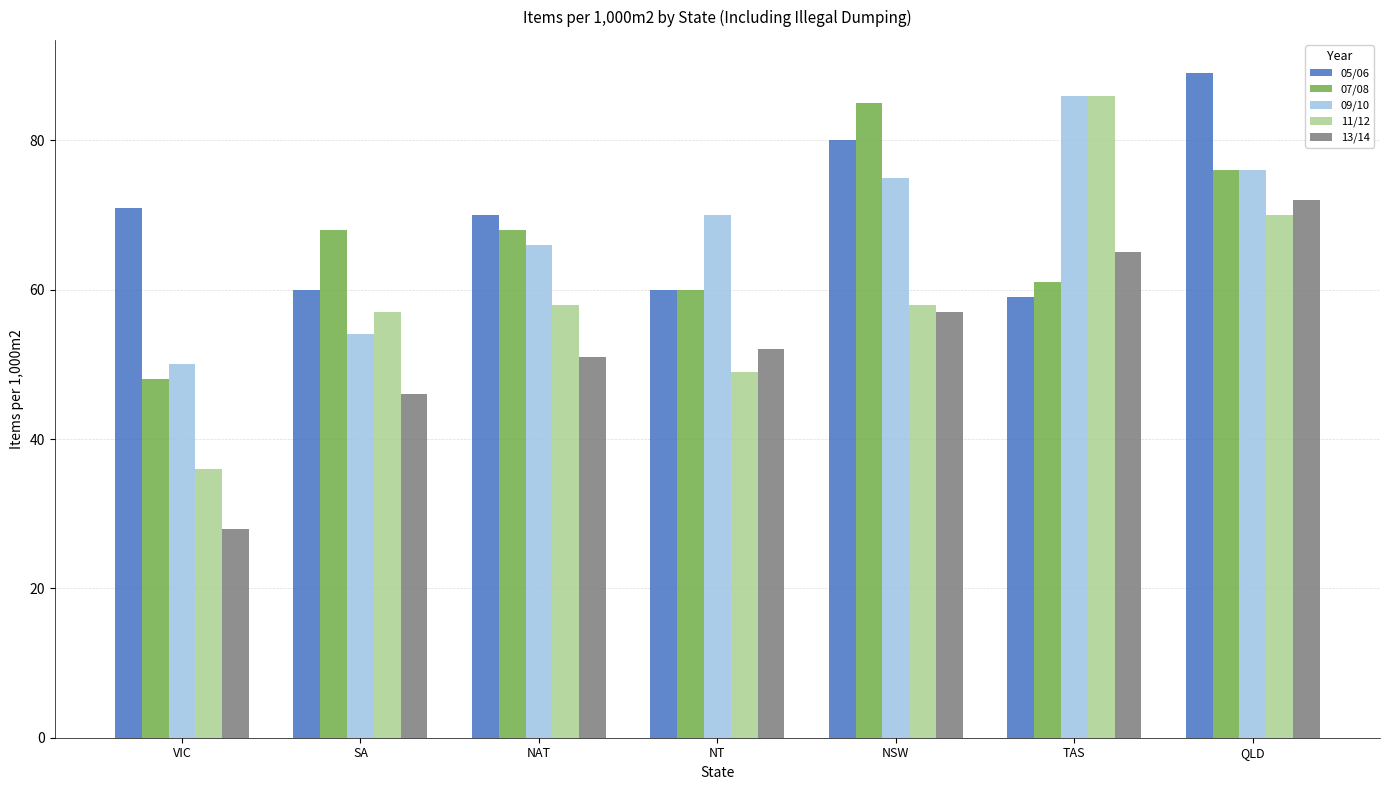

What is the label of the 4th bar from the left?

NT